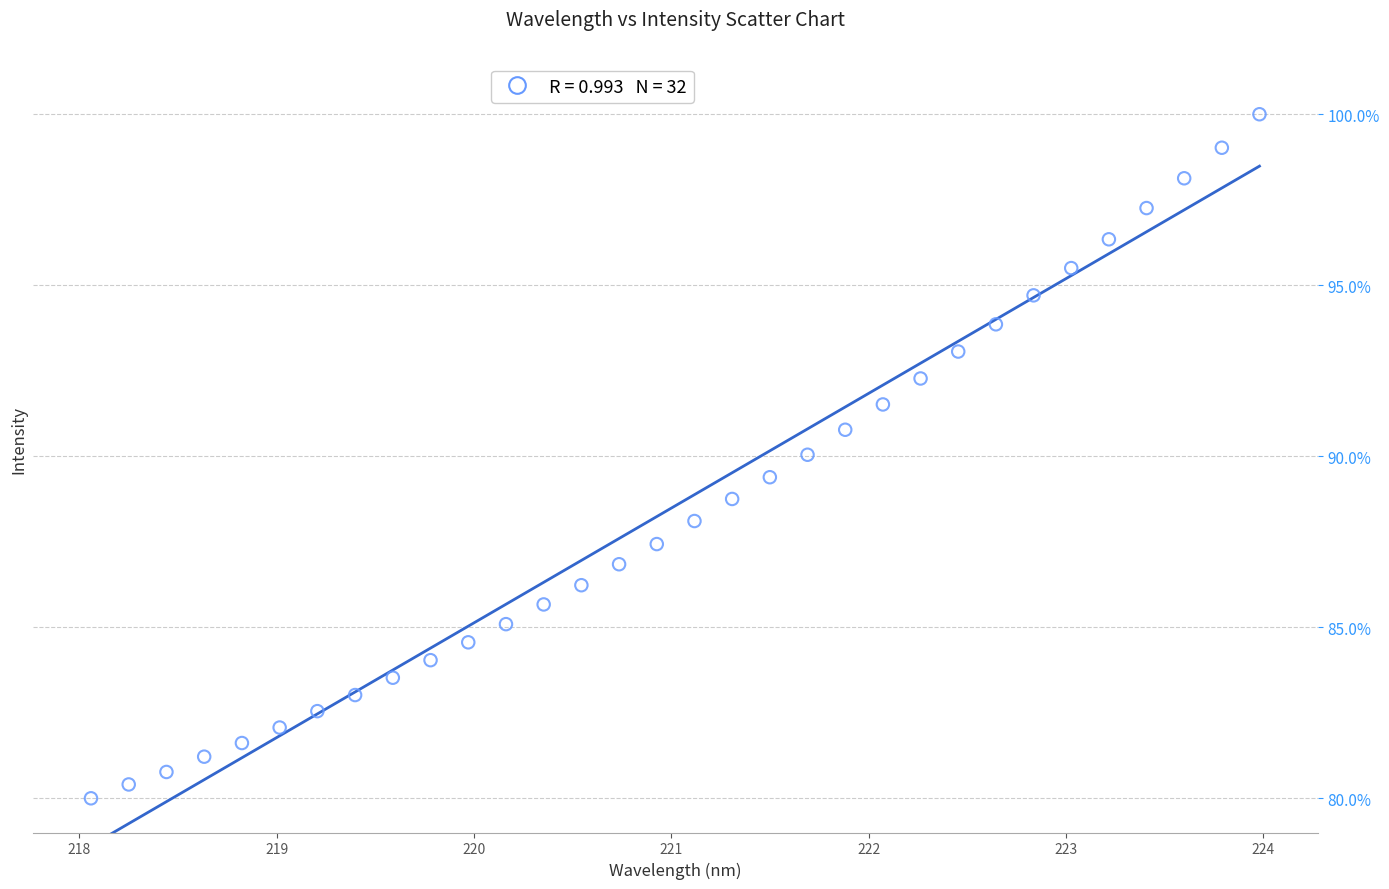

What is the range of X values (max minus min)?

5.9